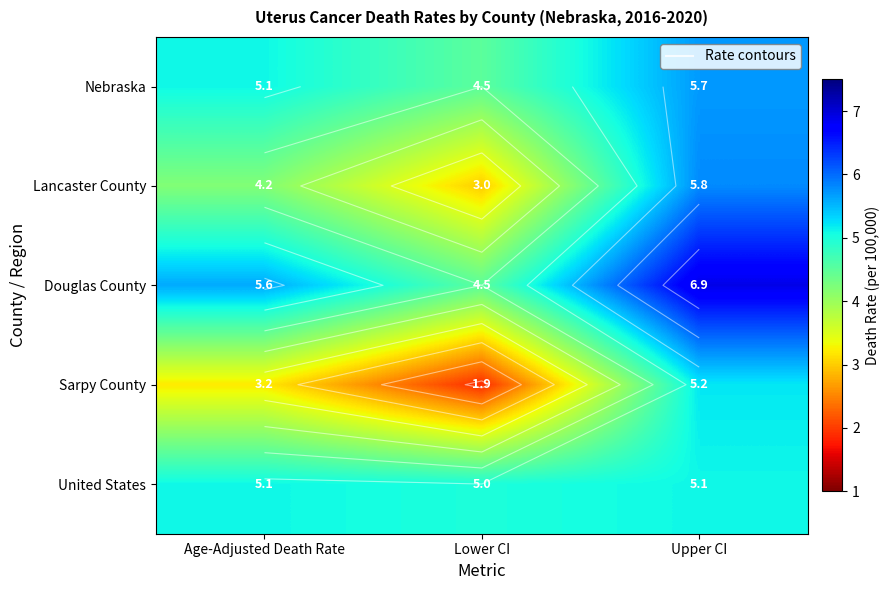

What is the lowest value of the United States series?

5.0